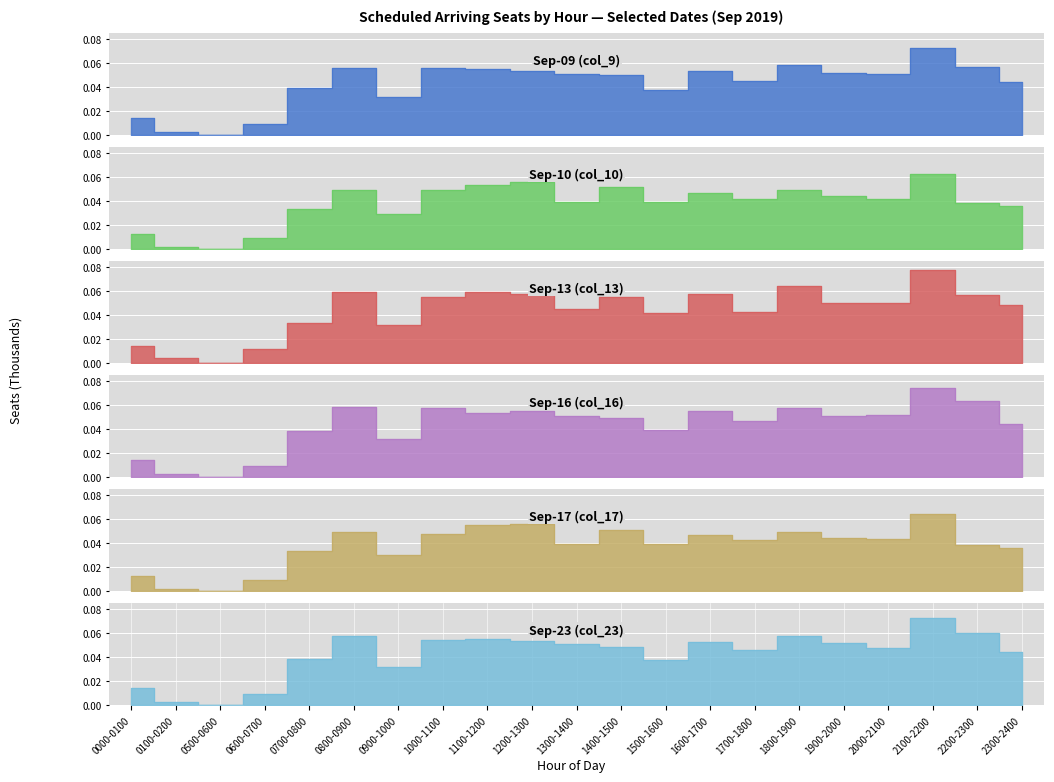

True or false: Sep-23 (col_23) has a value of 2.6 at 0800-0900.

False